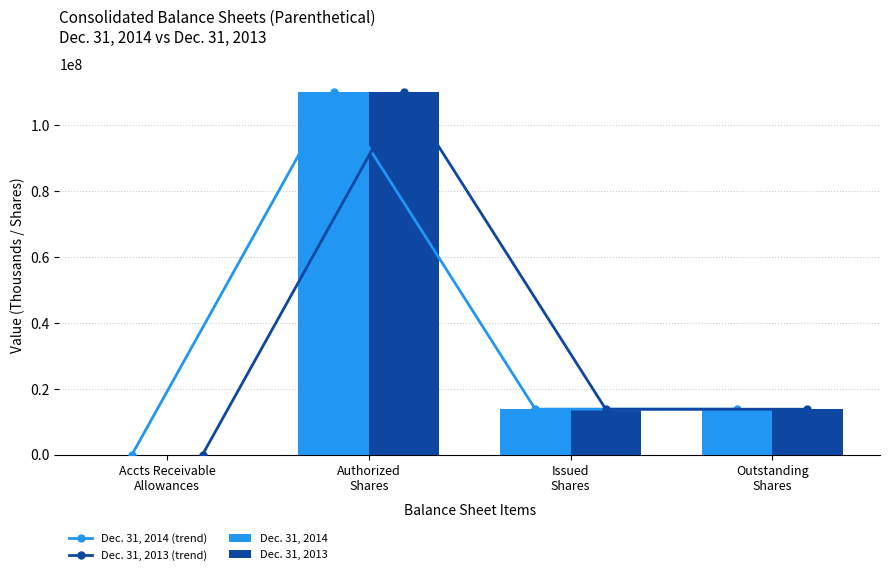

True or false: Dec. 31, 2014 (trend) has a value of 166 at Accts Receivable
Allowances.

False